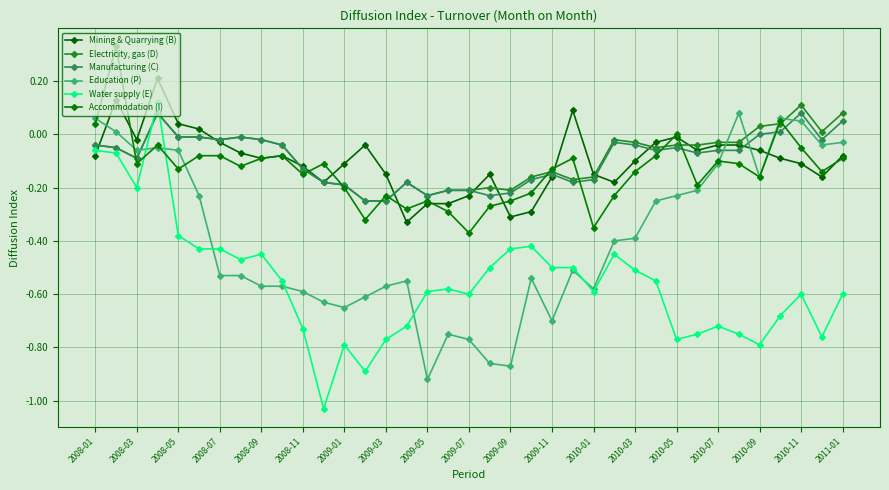

How many categories are shown in the chart?

37